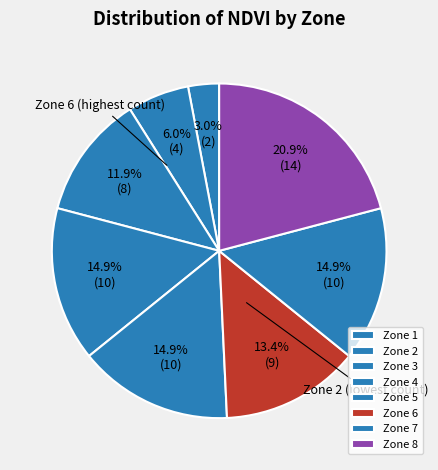

How many segments does this pie chart have?

8